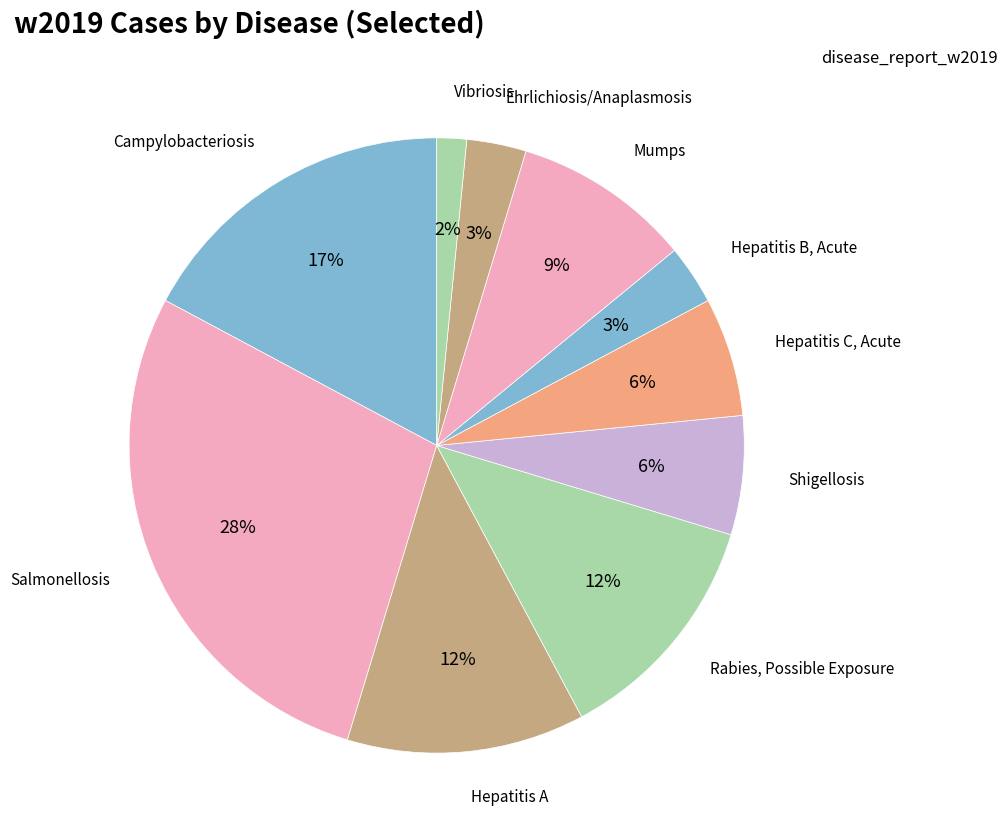

Count the number of slices in the pie.

10